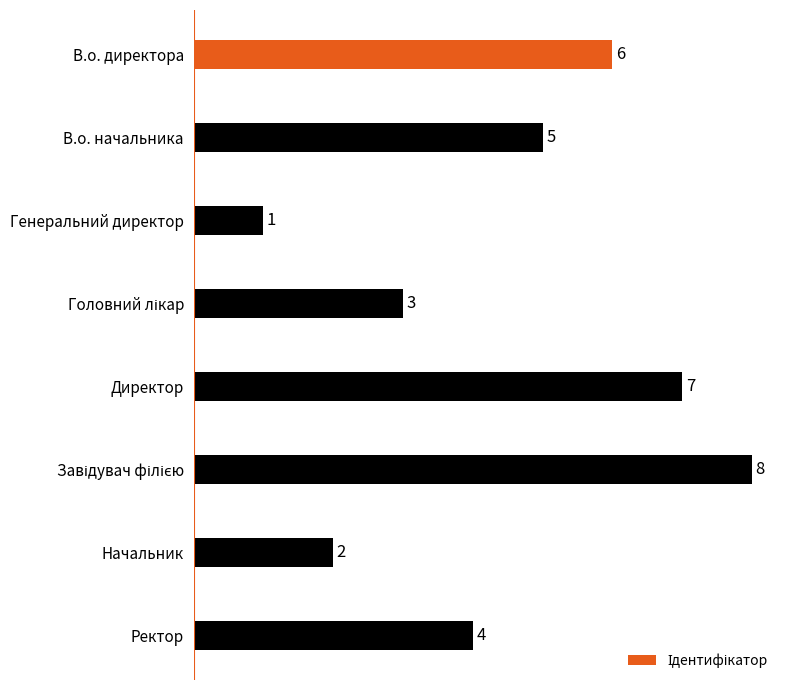

Reading top to bottom, what are all the values shown in this chart?

6	5	1	3	7	8	2	4